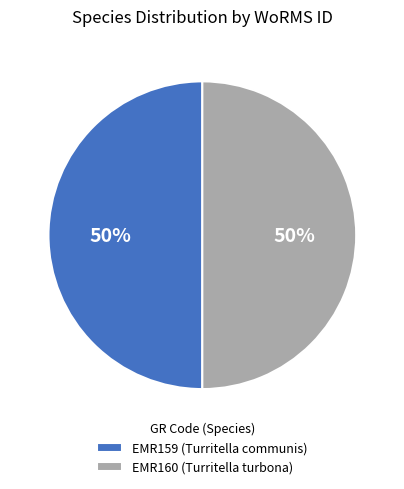

True or false: EMR159 (Turritella communis) accounts for 50% of the total.

True